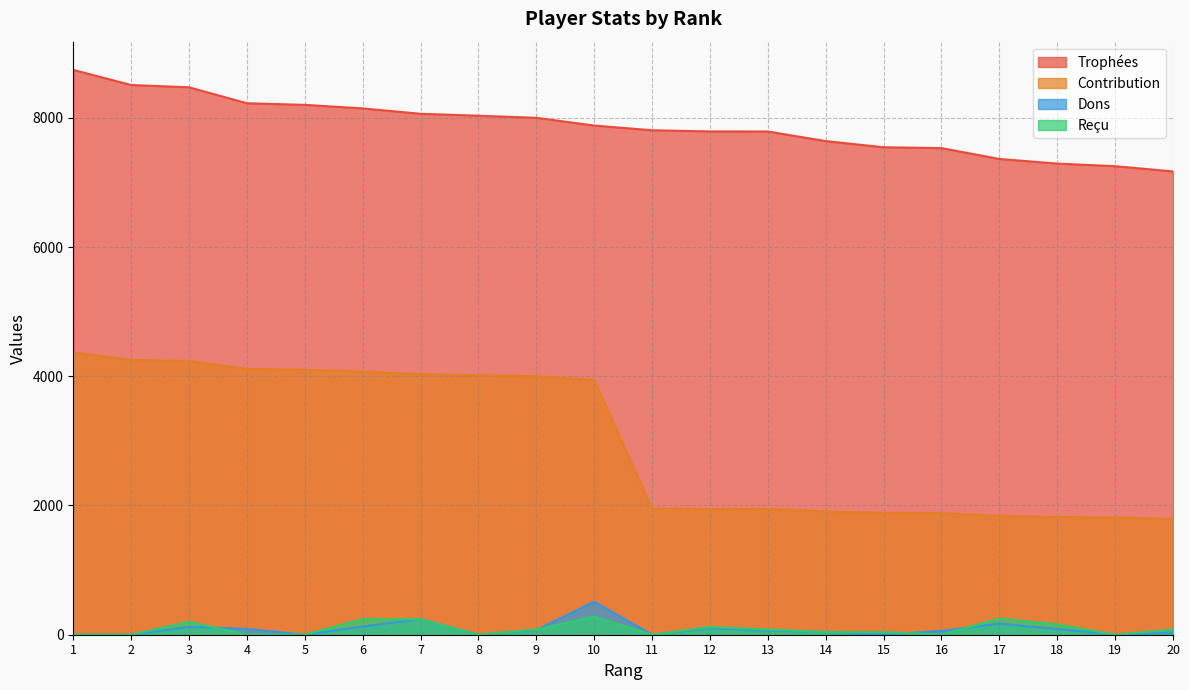

Rank the series at 17 from highest to lowest value.

Trophées, Contribution, Reçu, Dons